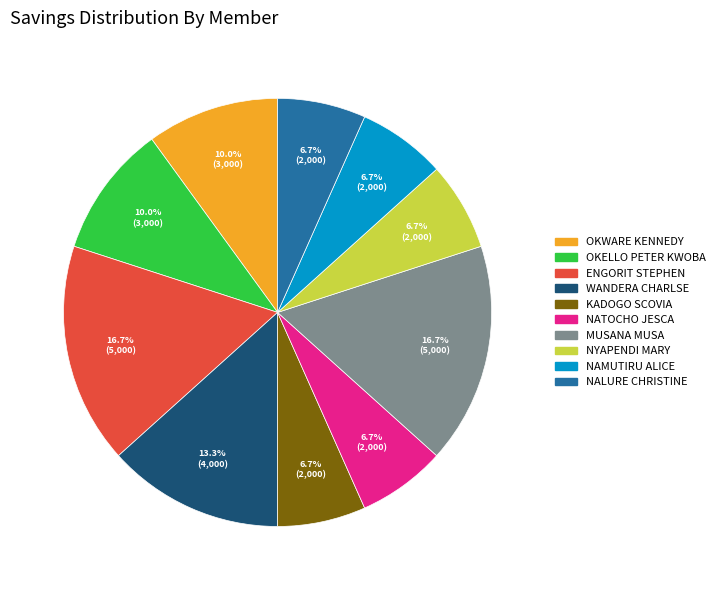

Does OKWARE KENNEDY represent more than half of the total?

No